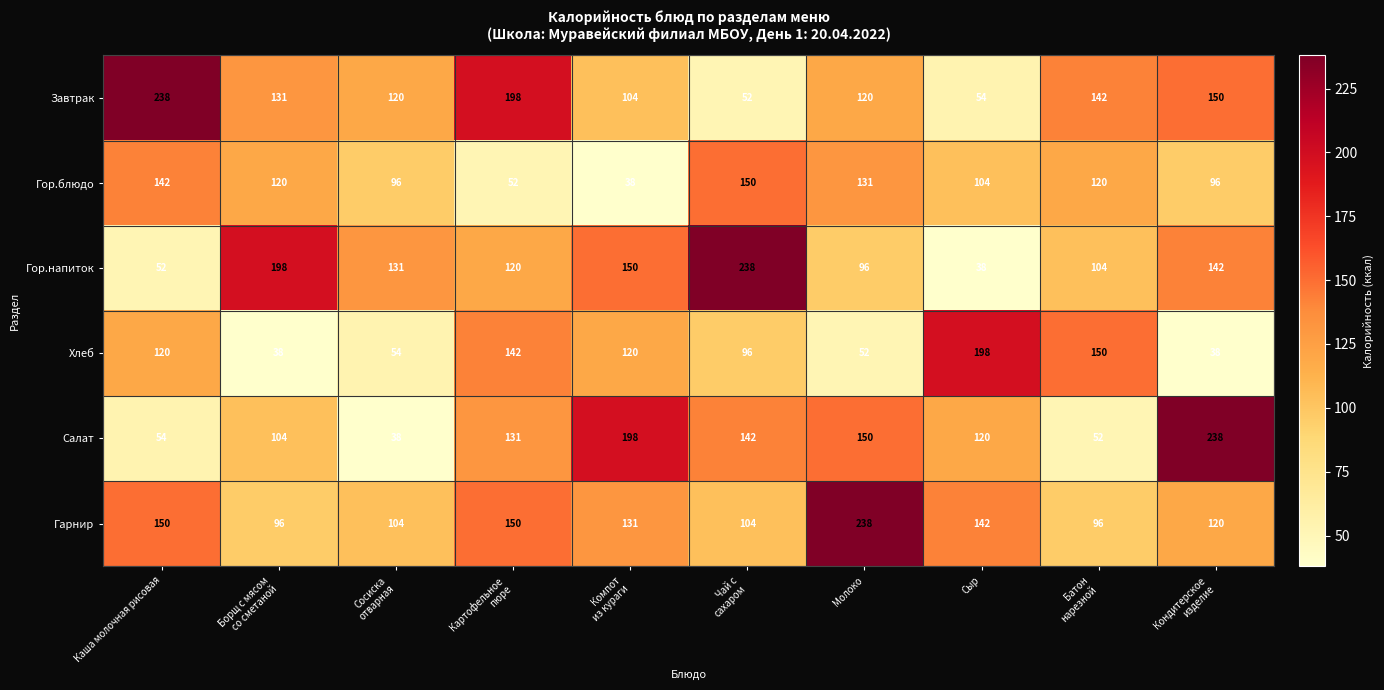

True or false: Гор.напиток has a value of 52 at Каша молочная рисовая.

True